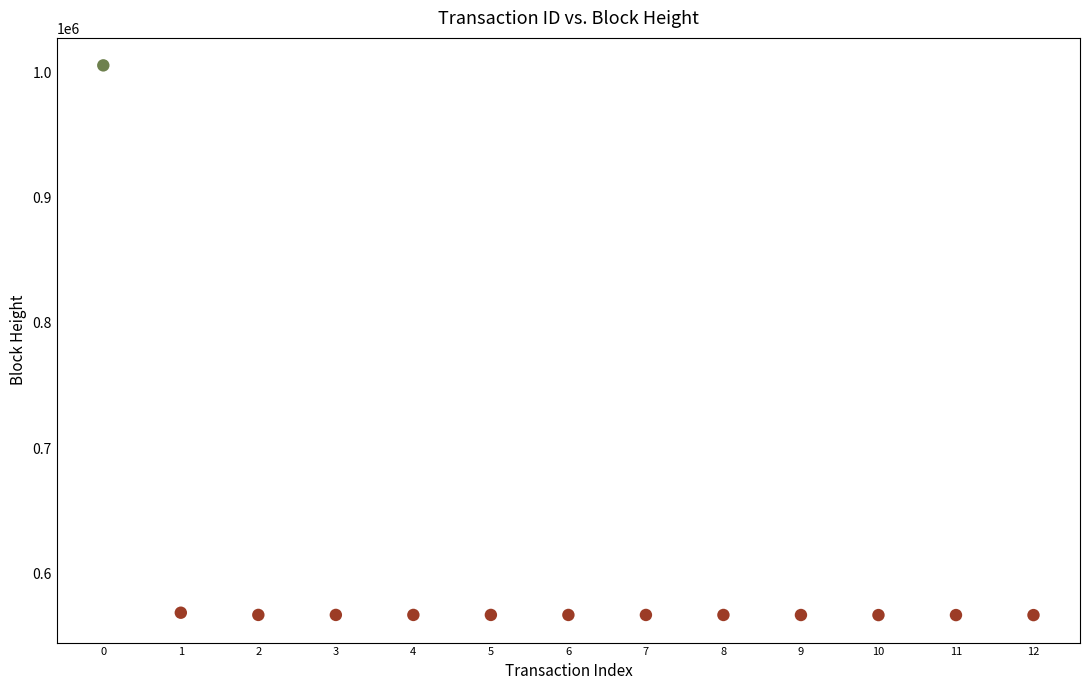

What is the range of Y values (max minus min)?

438761